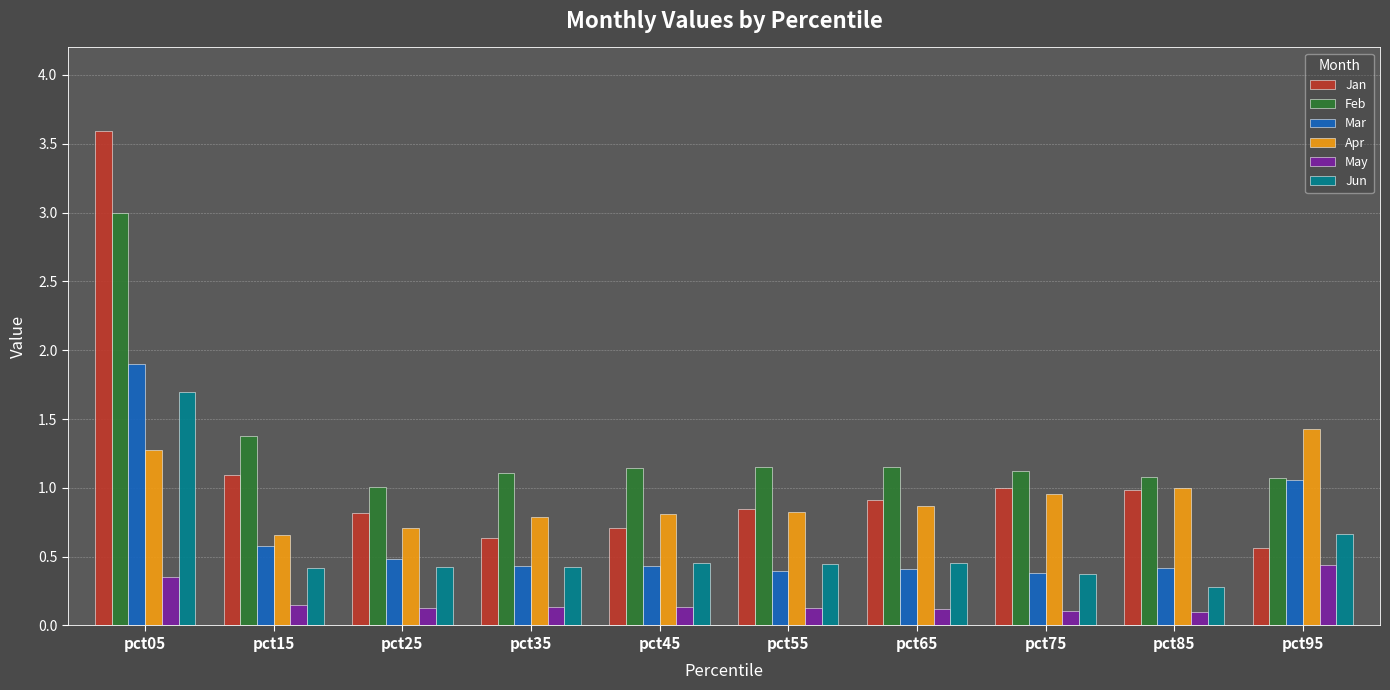

Rank the series by their maximum value, from lowest to highest.

May, Apr, Jun, Mar, Feb, Jan